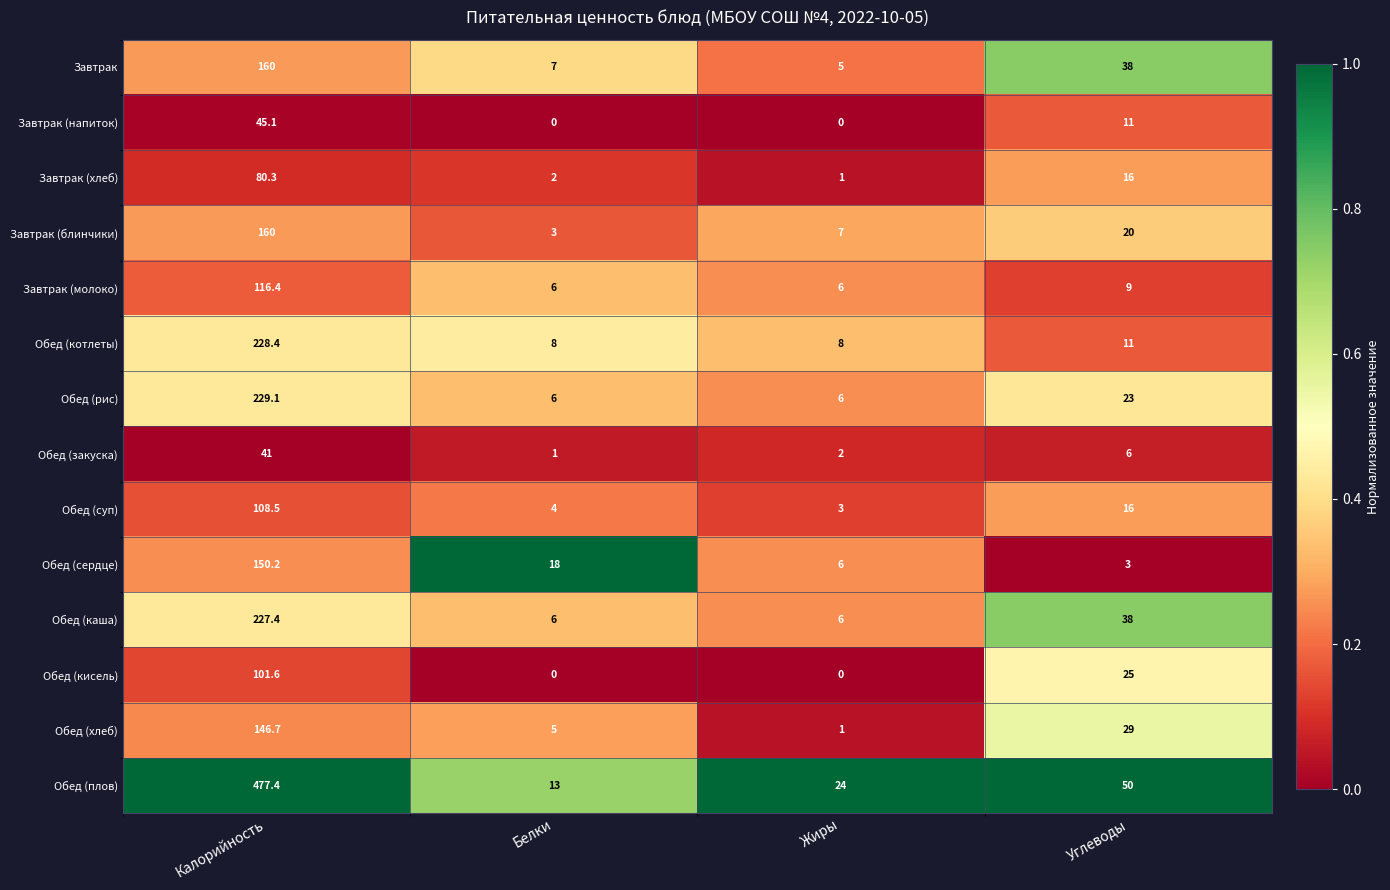

The Завтрак series shows 1.9 at Жиры. True or false?

False